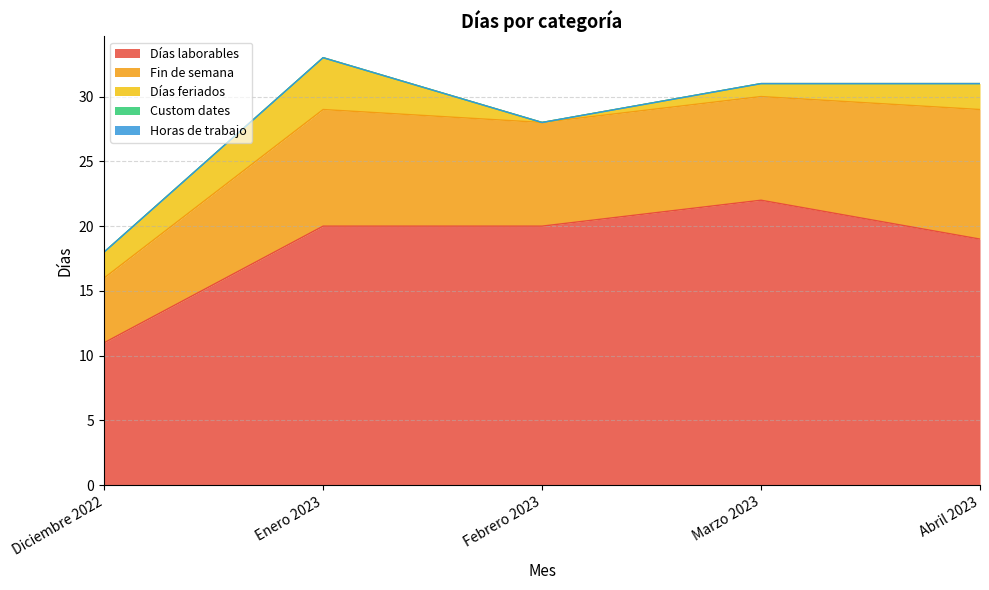

Does the chart display data point markers on the line(s)?

No